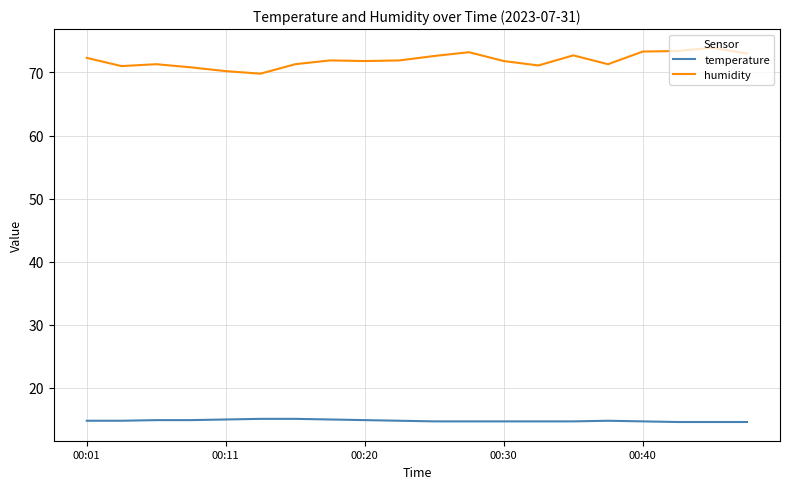

Rank the series by their average value, from lowest to highest.

temperature, humidity